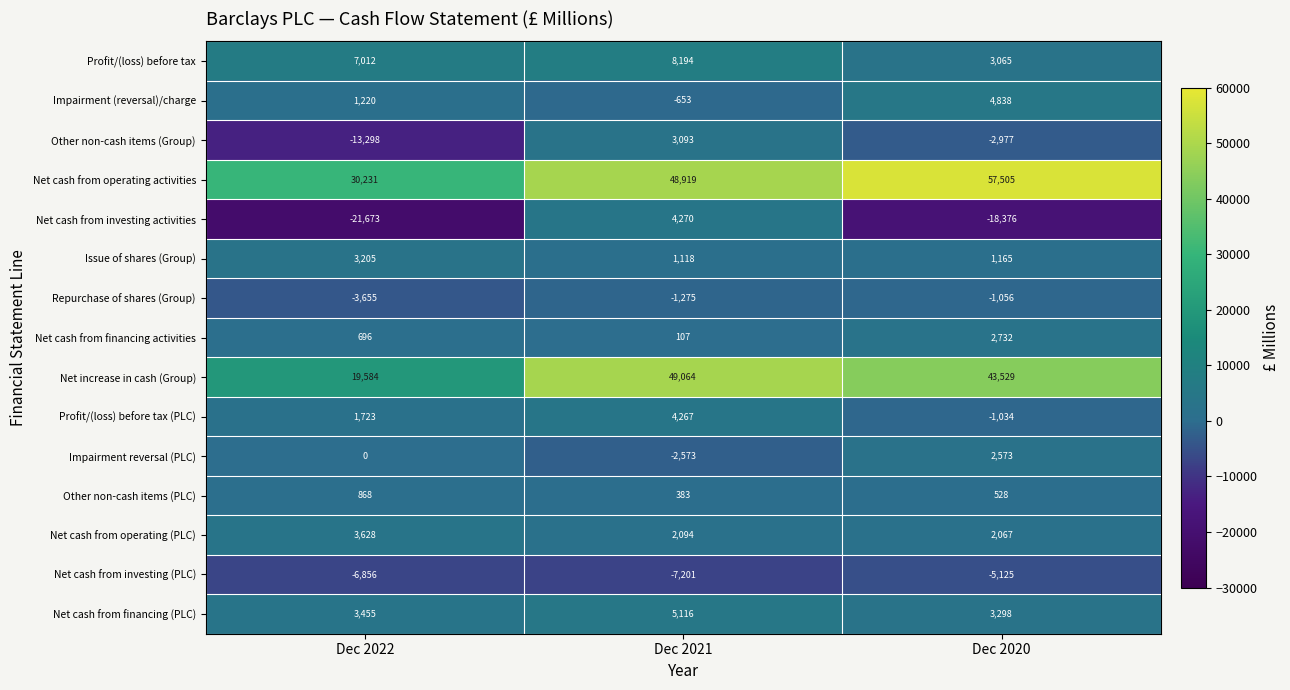

What value does the Net cash from financing activities series have at Dec 2020, to the nearest 100?

2700